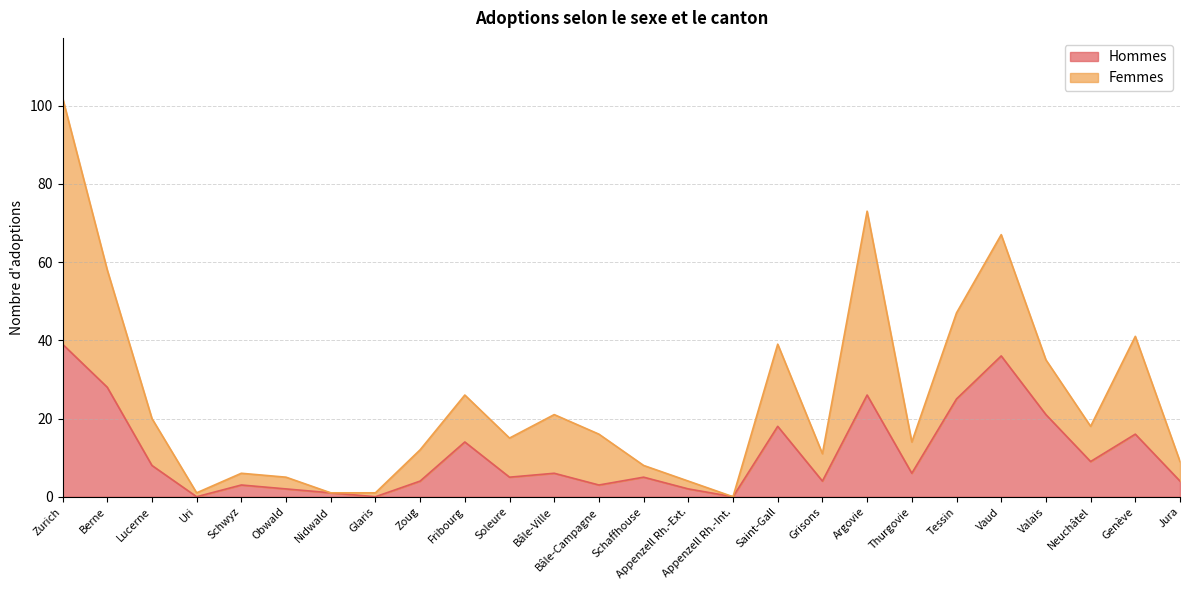

Reading left to right, transcribe all the data shown in this chart.

Hommes: 39	28	8	0	3	2	1	0	4	14	5	6	3	5	2	0	18	4	26	6	25	36	21	9	16	4
Femmes: 102	58	20	1	6	5	1	1	12	26	15	21	16	8	4	0	39	11	73	14	47	67	35	18	41	9